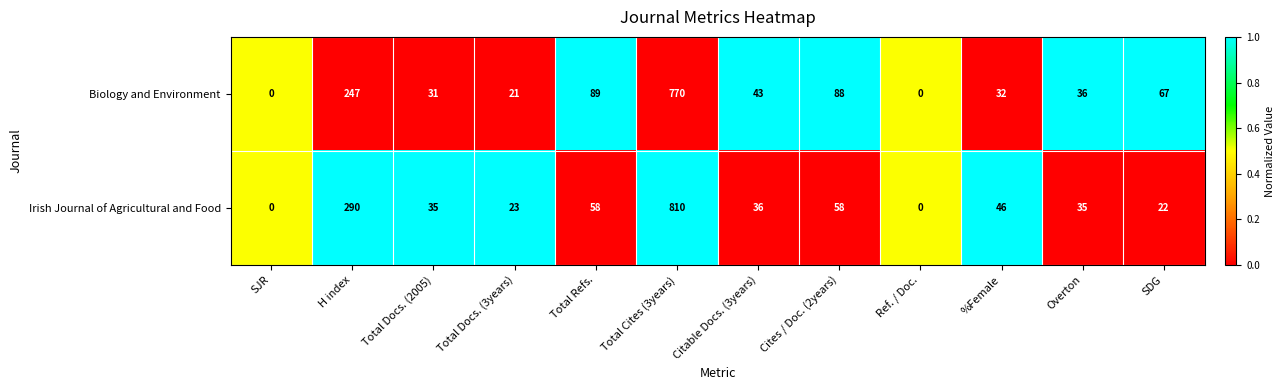

What is the difference between the Biology and Environment values at %Female and Overton?

4